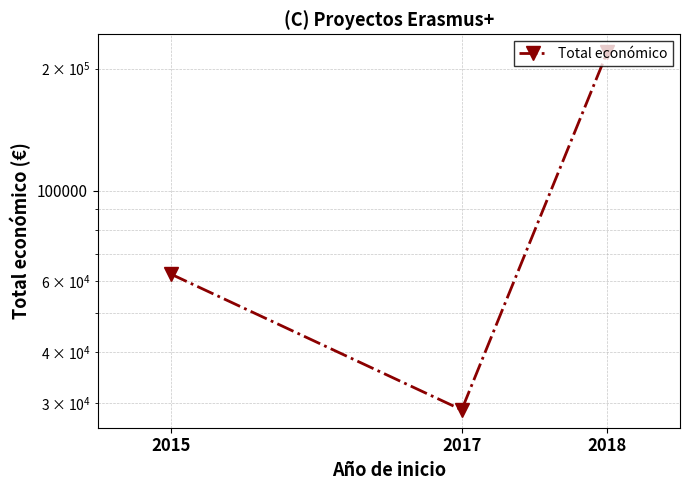

Reading right to left, what are all the values shown in this chart?

2018=219515	2017=28849	2015=62364